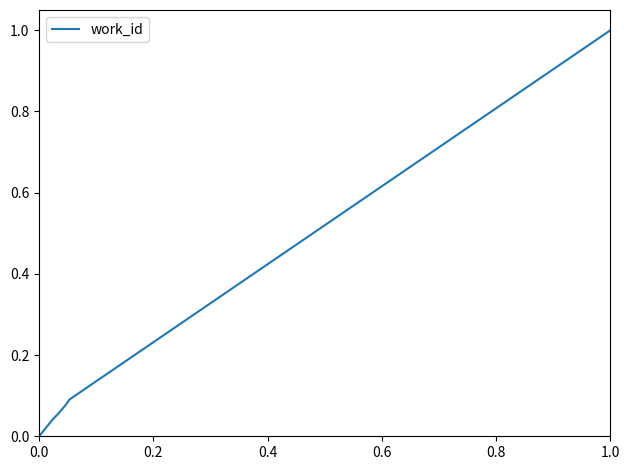

How many lines are shown in the chart?

1